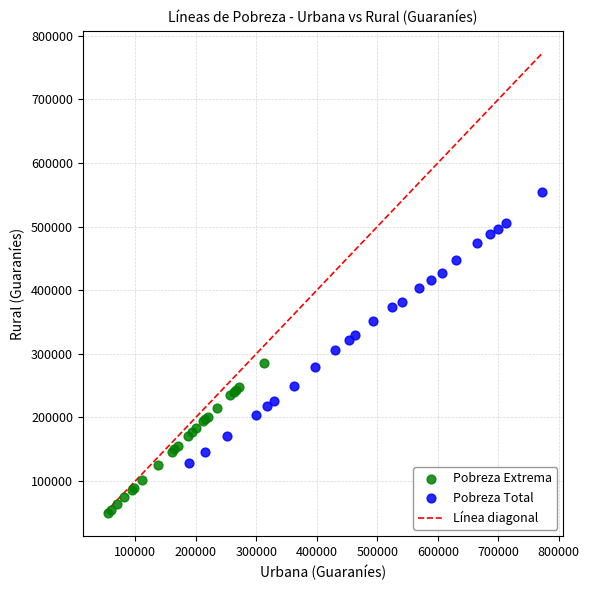

Which series contains the lowest Y value?

Pobreza Extrema